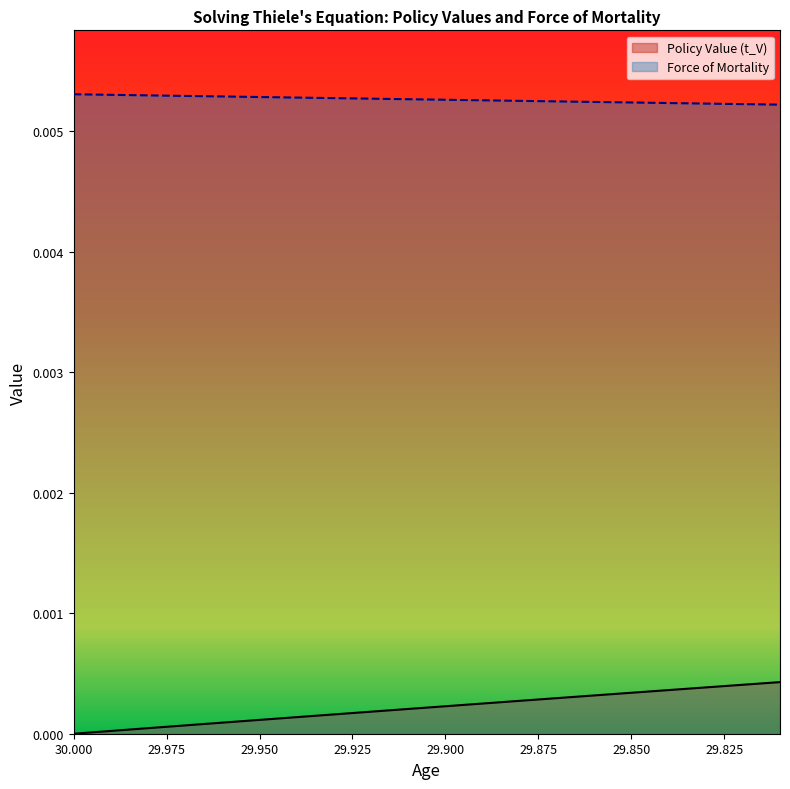

At which label does Policy Value (t_V) reach its peak?

29.80999999999997